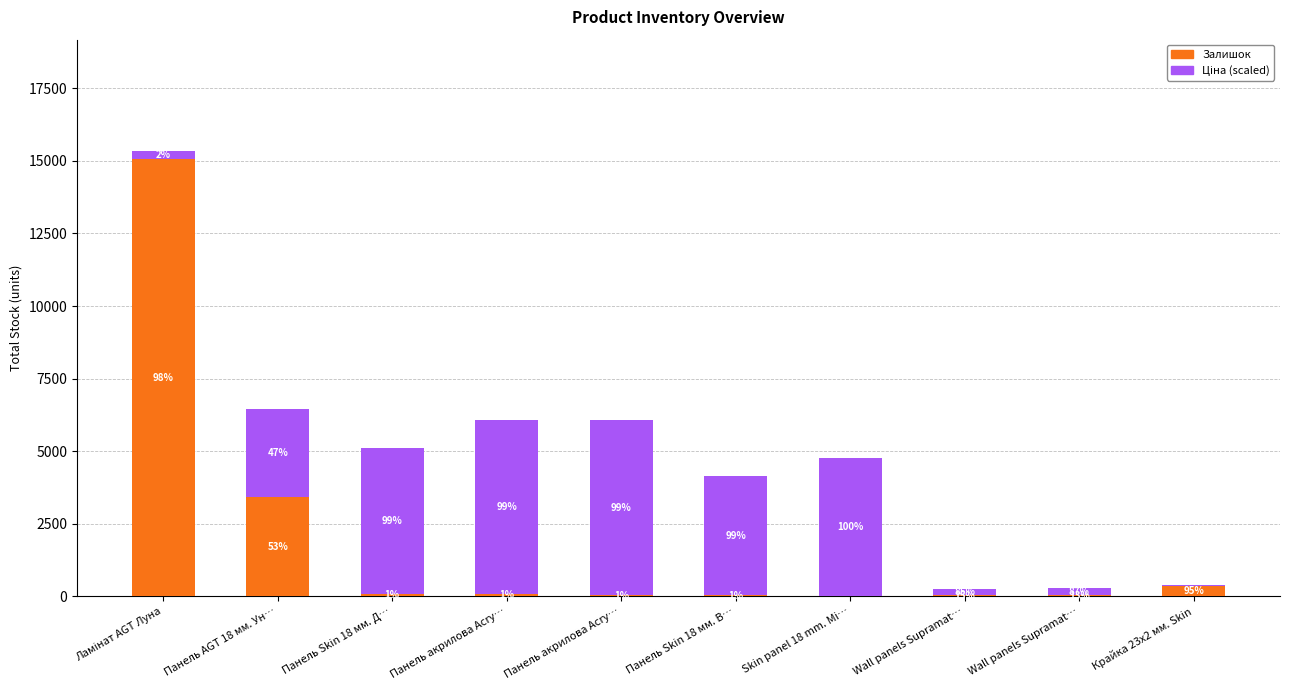

Are the bars horizontal?

No